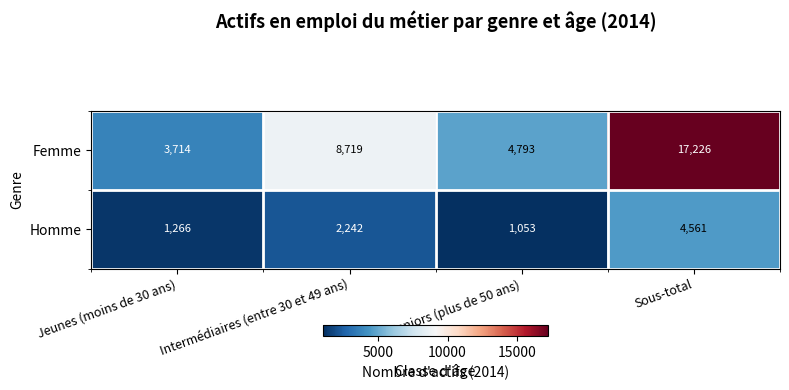

What is the minimum value for Femme?

3714